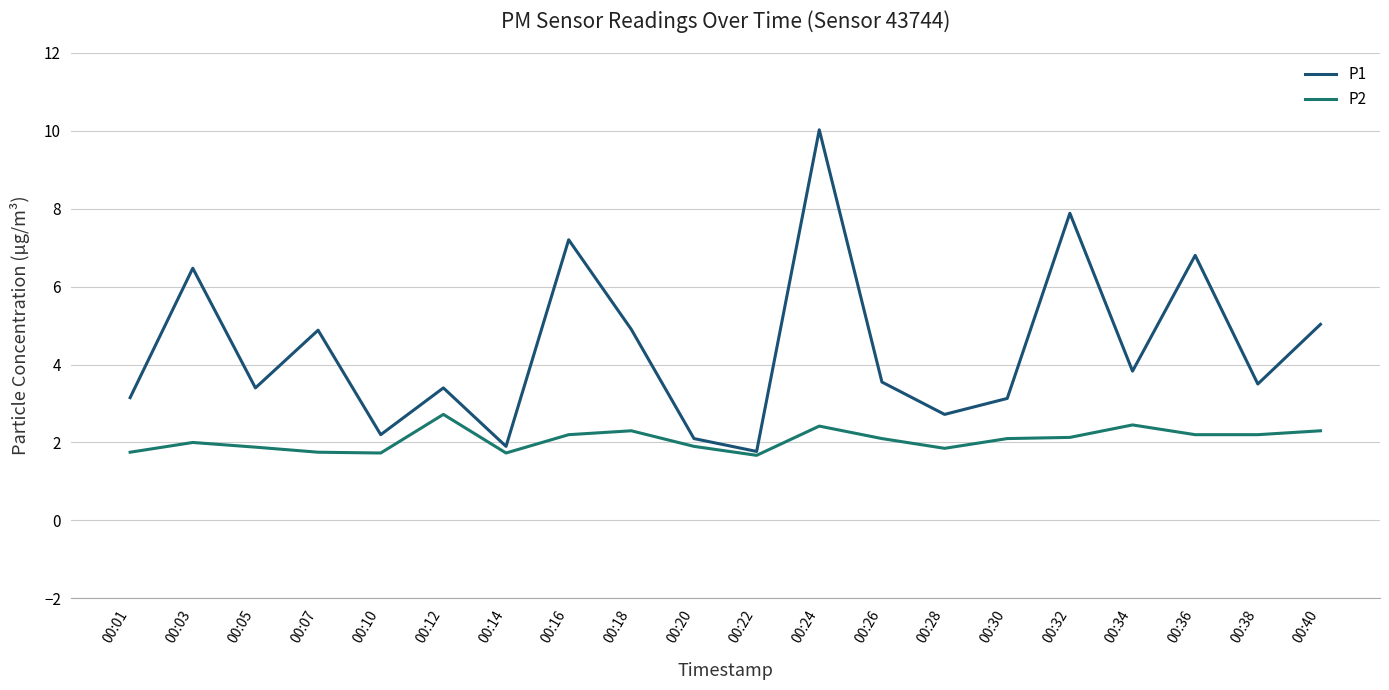

Which series has the largest total across all categories?

P1